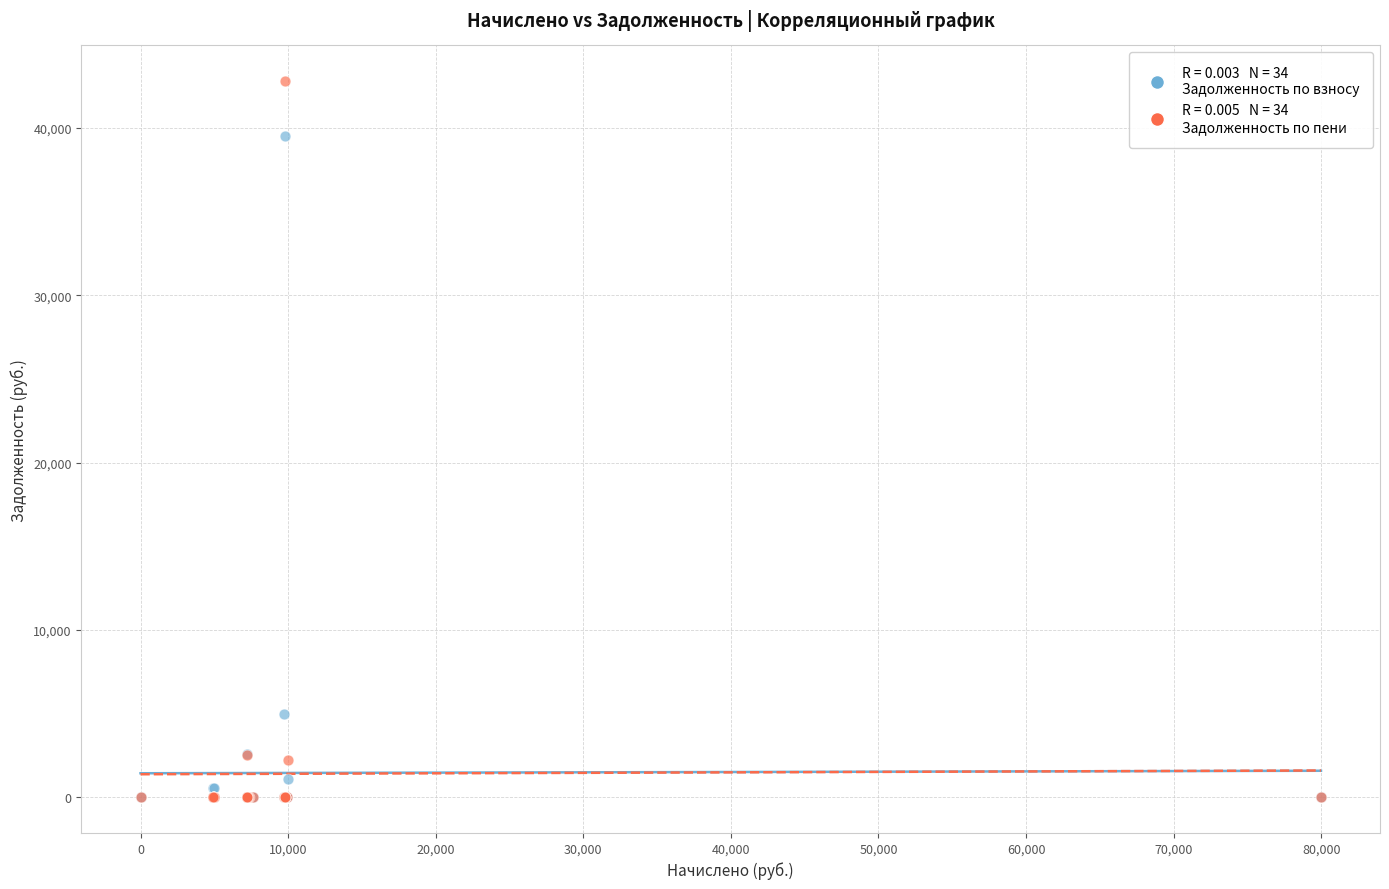

Across all series, what Y value is closest to 21398?

4962.6